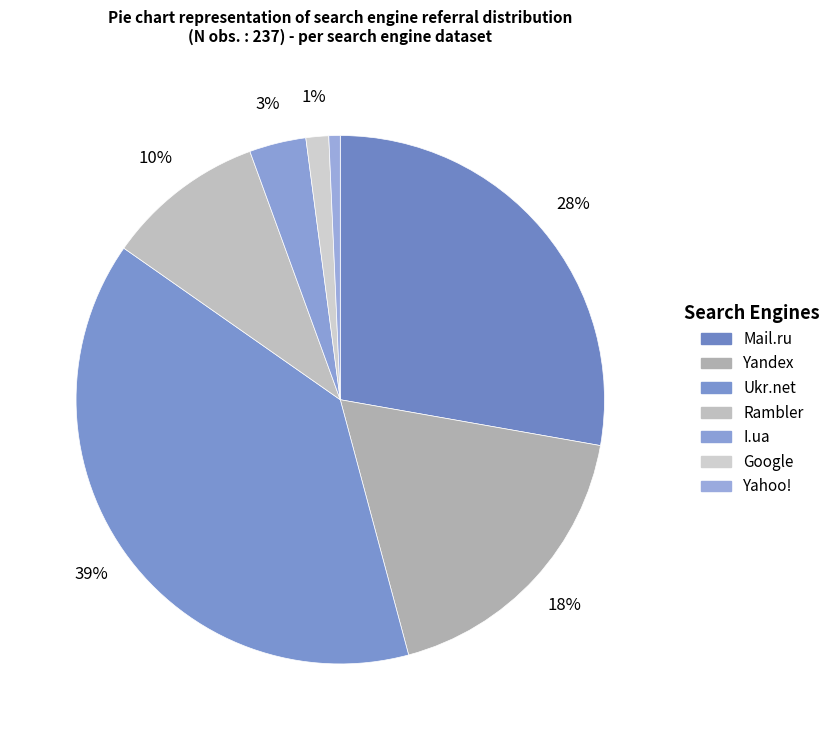

How many segments does this pie chart have?

7